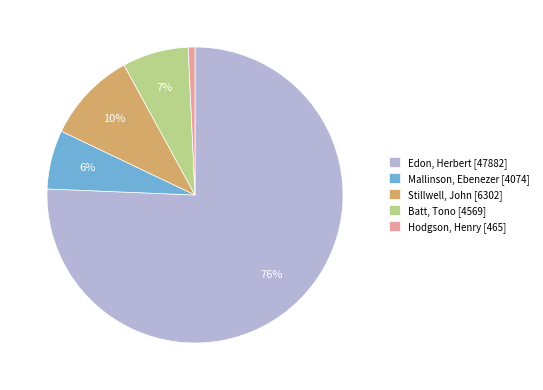

Between Edon, Herbert [47882] and Hodgson, Henry [465], which is larger?

Edon, Herbert [47882]